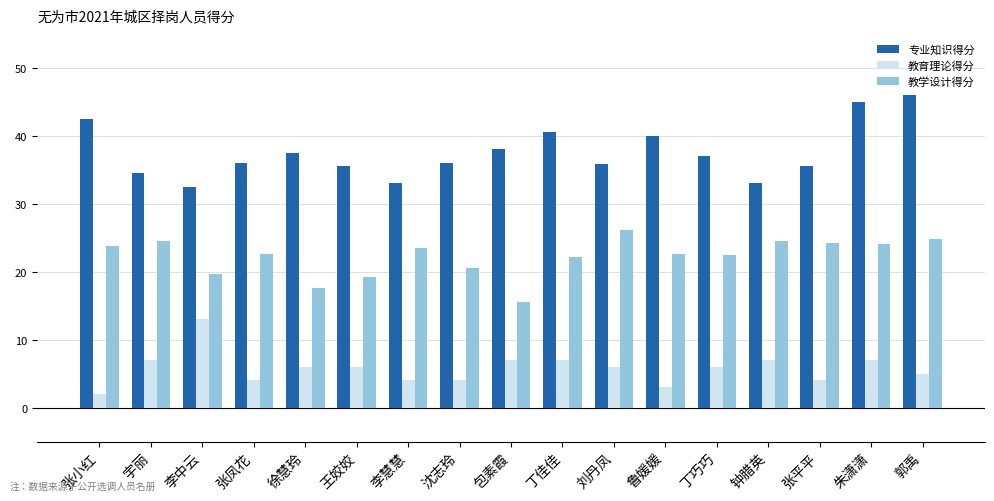

Which series has the largest range (max minus min)?

专业知识得分